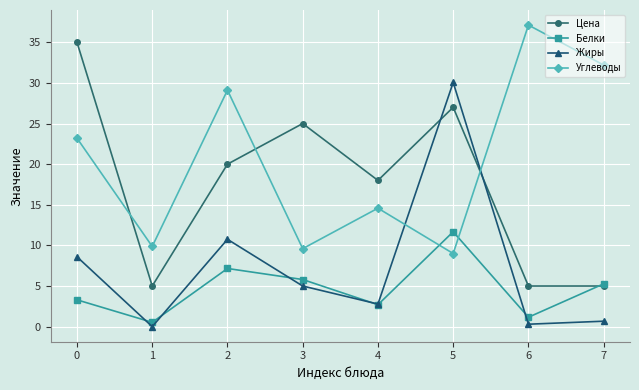

Which label corresponds to the largest value in the chart?

6